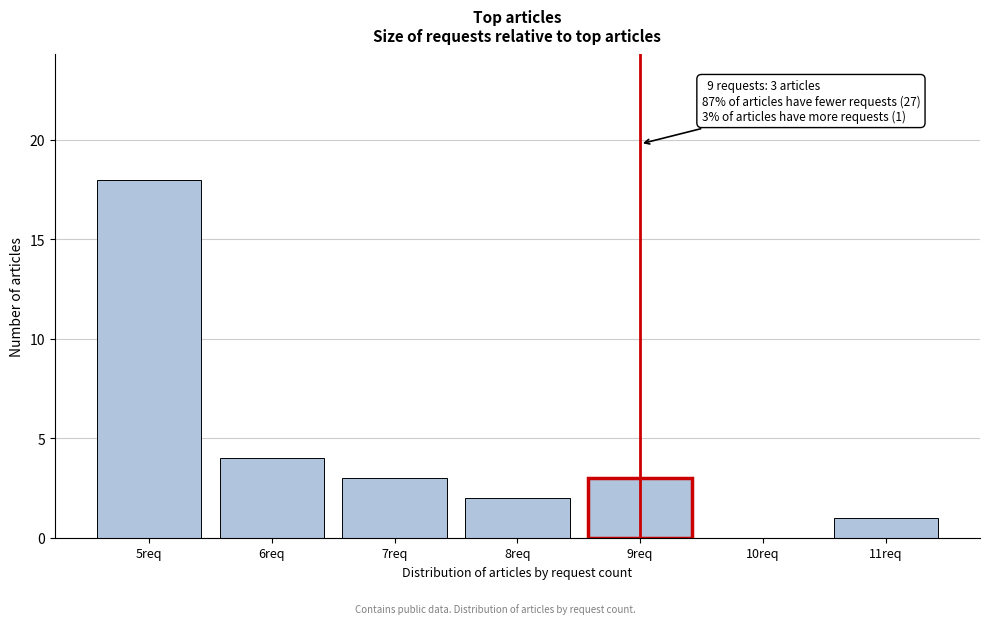

Over which range of the x-axis is the bar tallest?

4.5 to 5.5